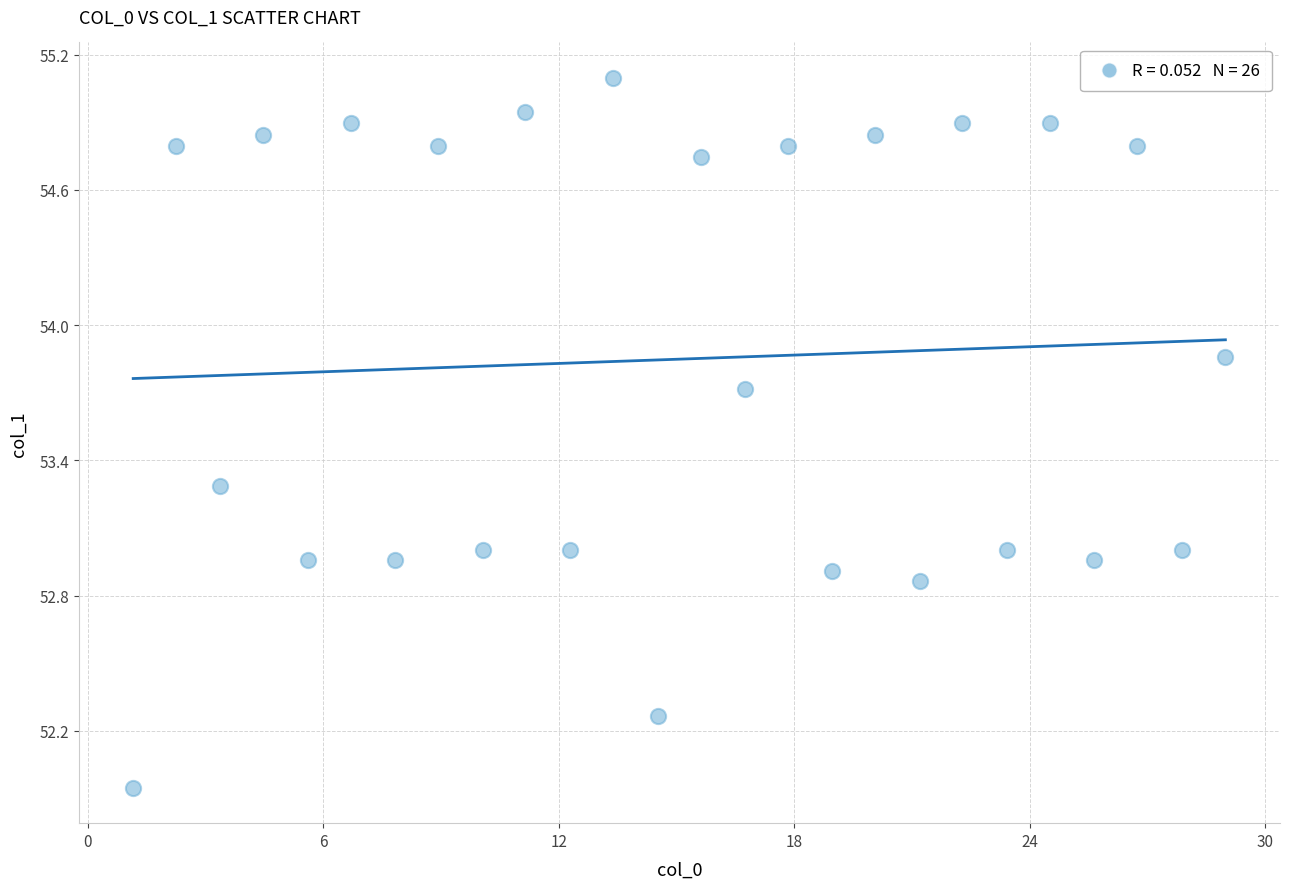

What is the range of Y values (max minus min)?

3.1